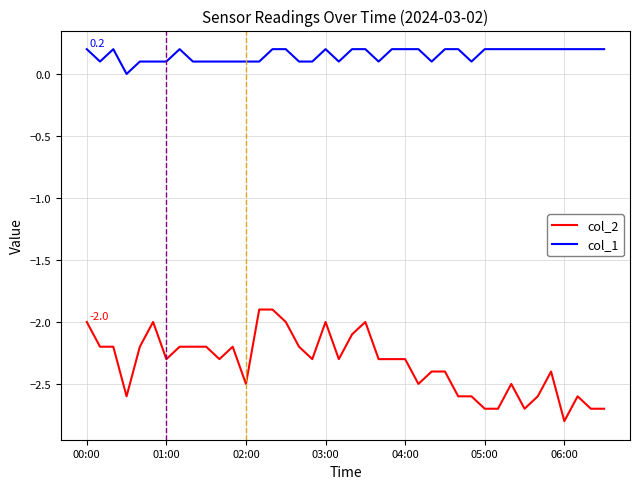

What is the maximum value for col_2?

-1.9